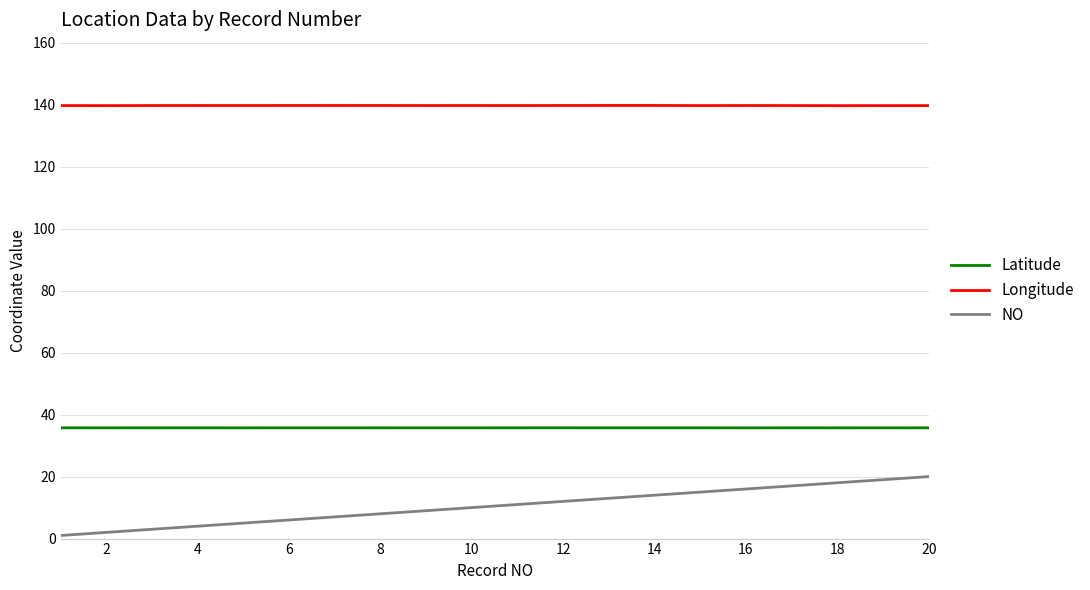

Which series has the largest total across all categories?

Longitude